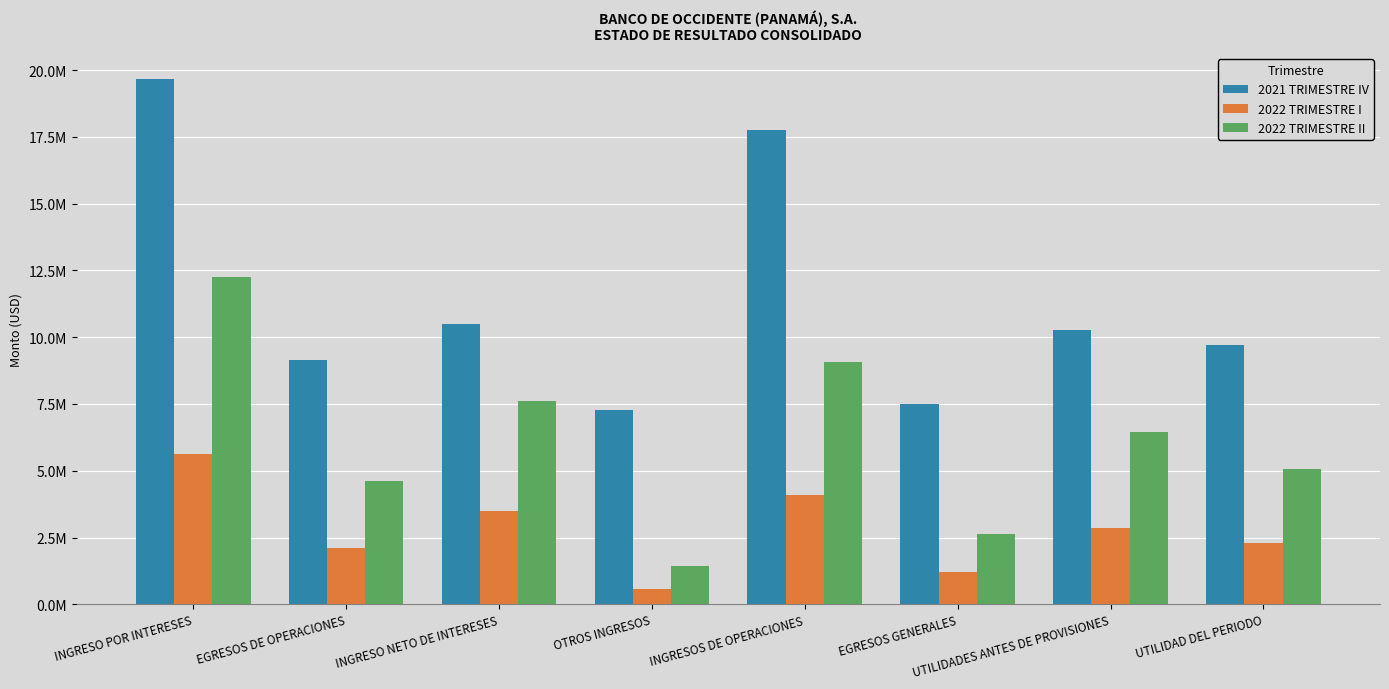

Between EGRESOS DE OPERACIONES and INGRESOS DE OPERACIONES, which series saw the biggest shift?

2021 TRIMESTRE IV